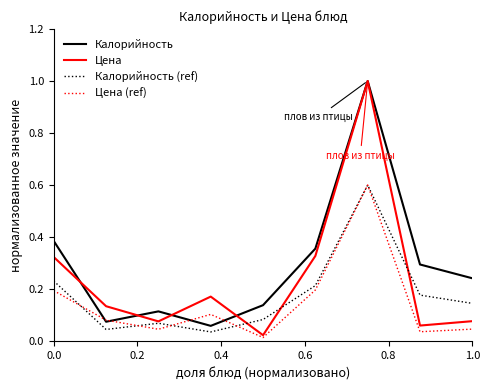

How many lines are shown in the chart?

4